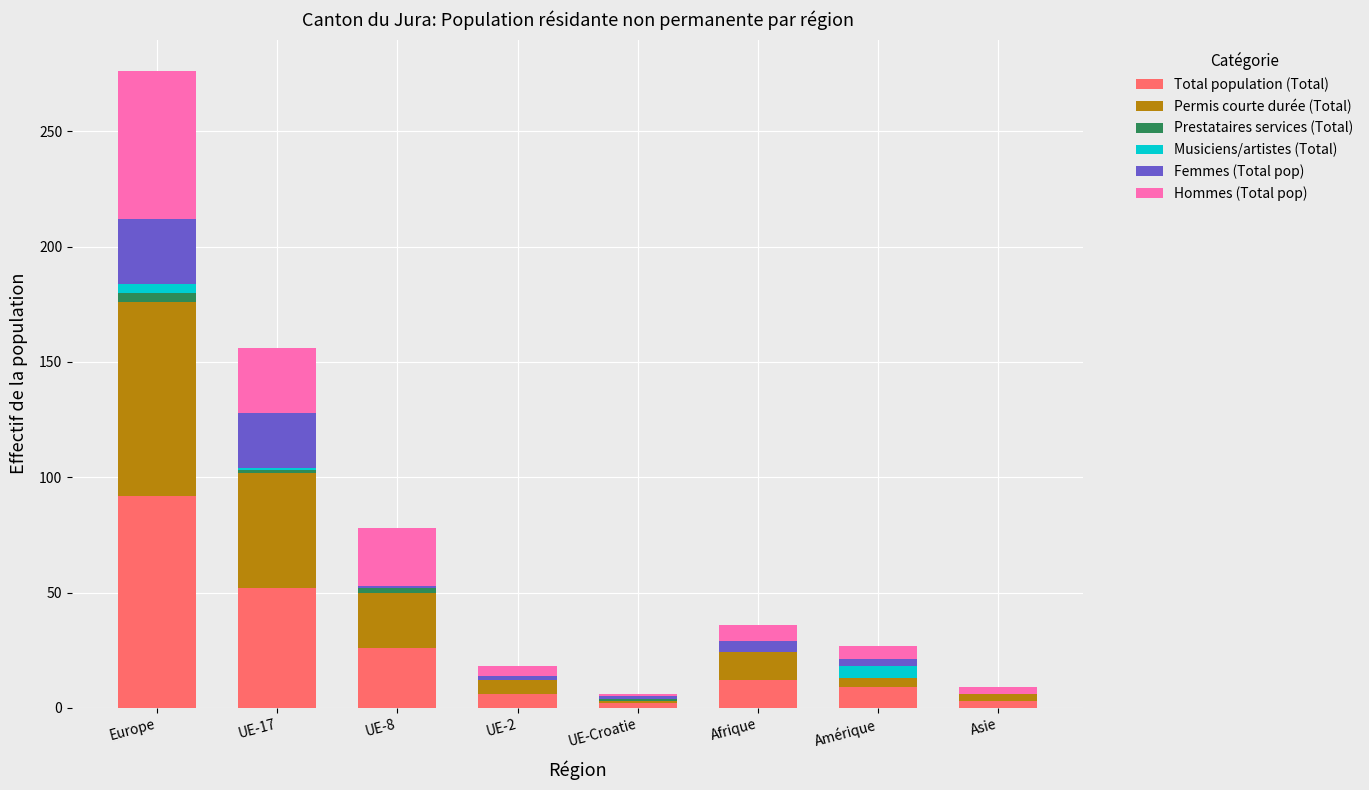

Which category has the highest value in the Total population (Total) series?

Europe